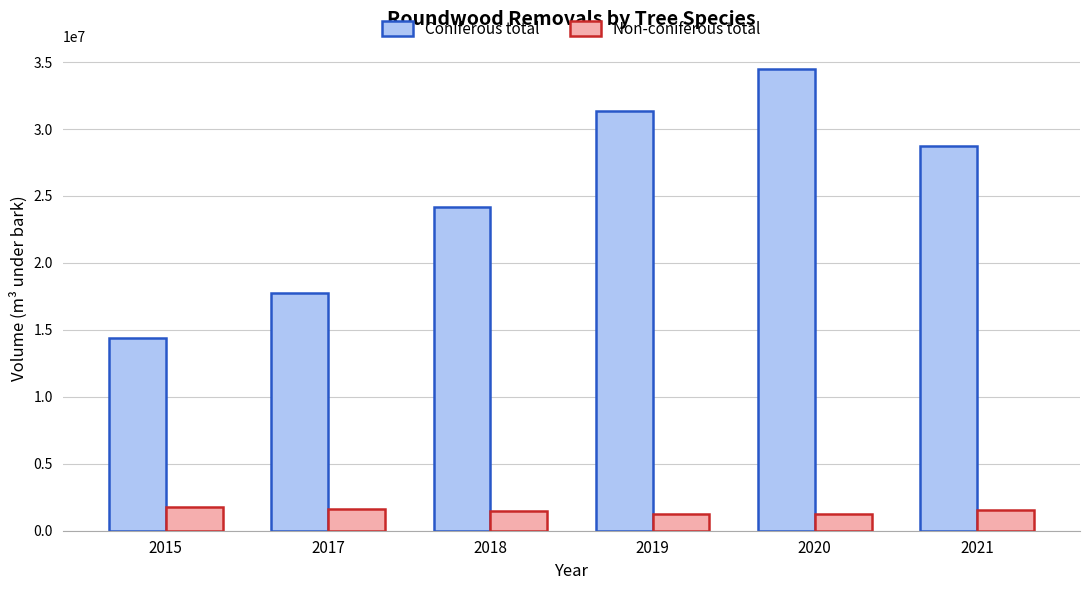

Rank the series at 2018 from highest to lowest value.

Coniferous total, Non-coniferous total